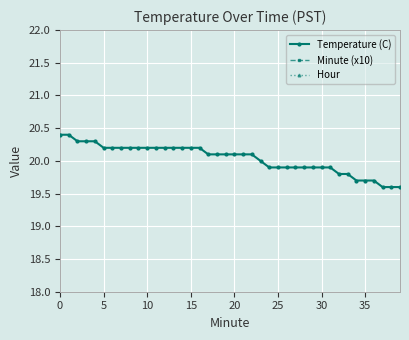

True or false: Minute (x10) and Temperature (C) cross at least once.

False